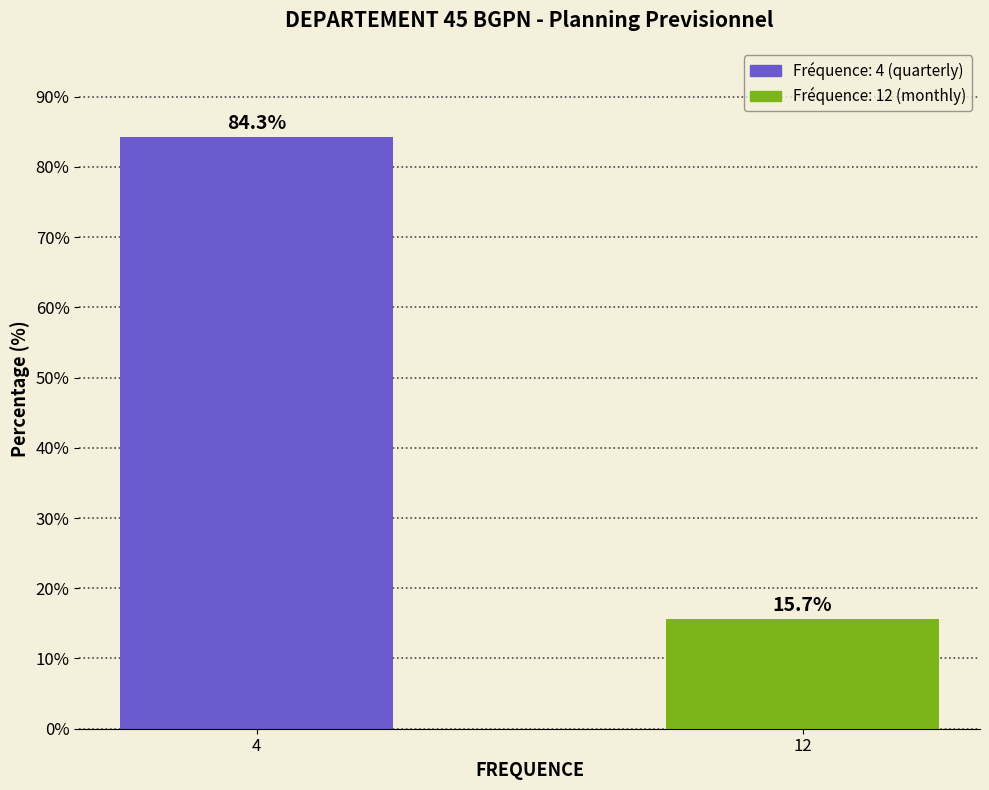

Reading left to right, list all the values displayed in this chart.

4=84.3	12=15.7